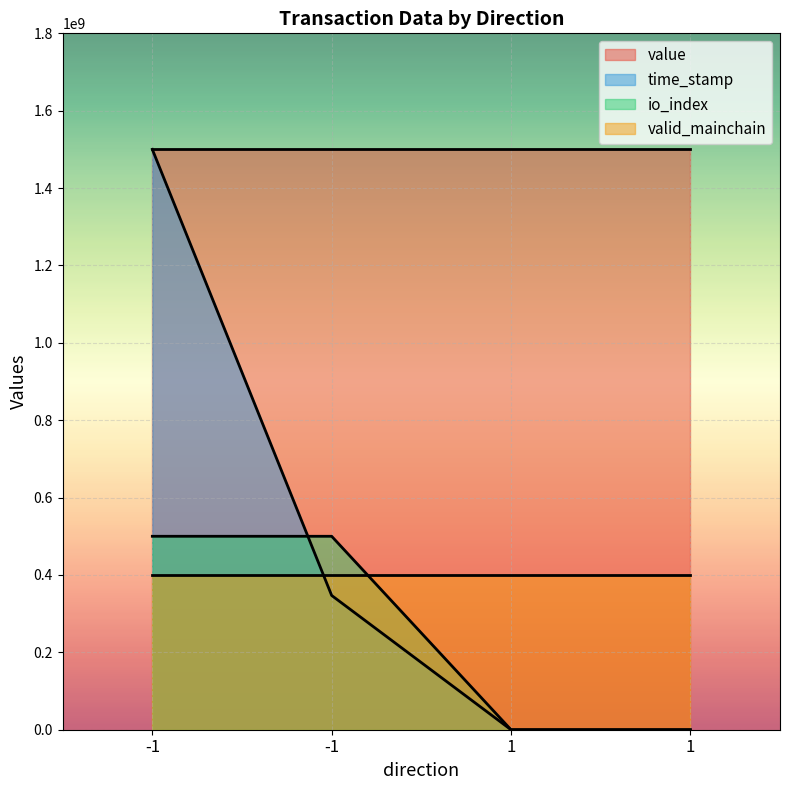

What is the sum of all io_index values?

1000000000.0